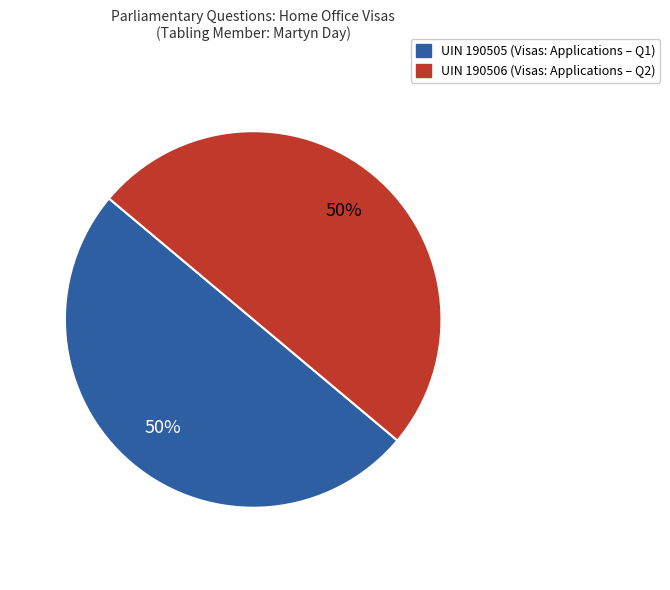

Is the sum of UIN 190505 (Visas: Applications – Q1) and UIN 190506 (Visas: Applications – Q2) greater than half?

Yes